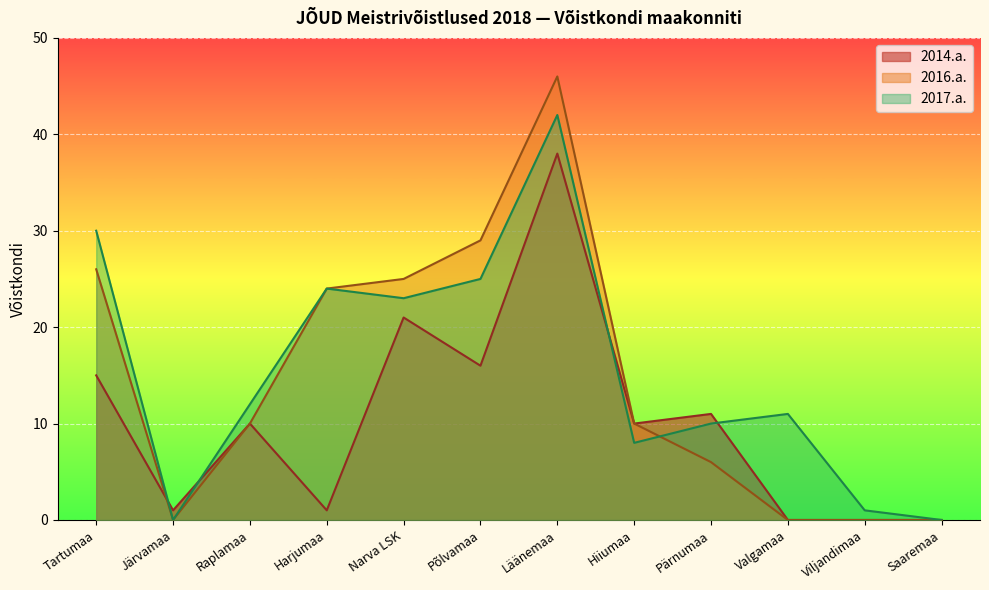

How many lines are shown in the chart?

3